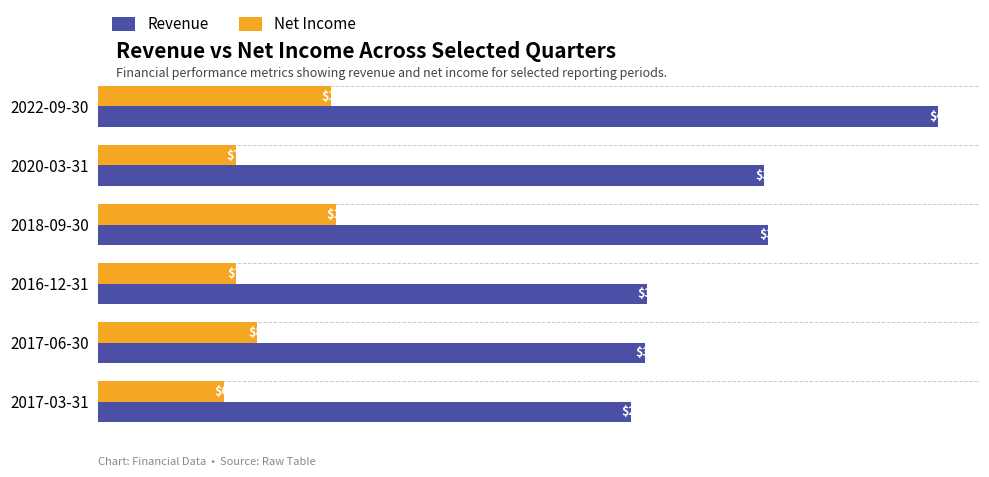

What are all the series names shown in the legend?

Revenue, Net Income